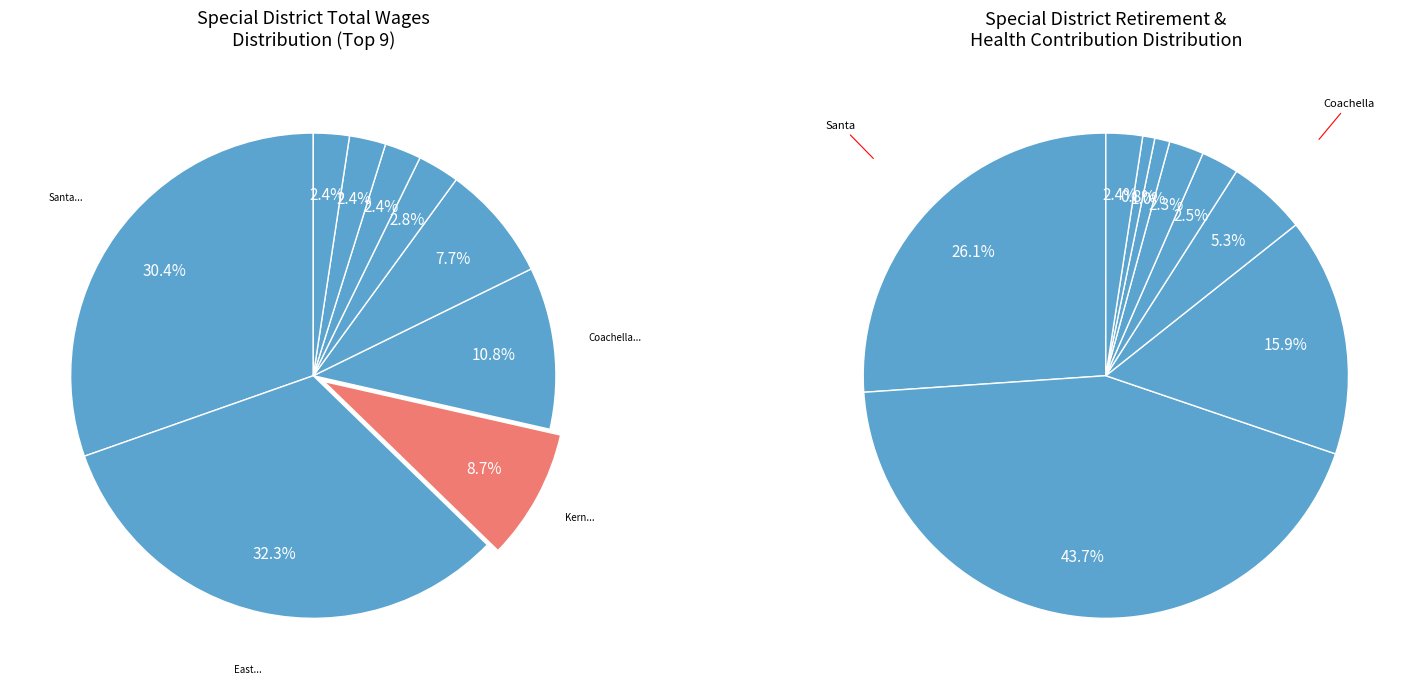

Combined, what portion of the pie is Mountain House Community Services District and Vallejo Flood and Wastewater District?

10.1%